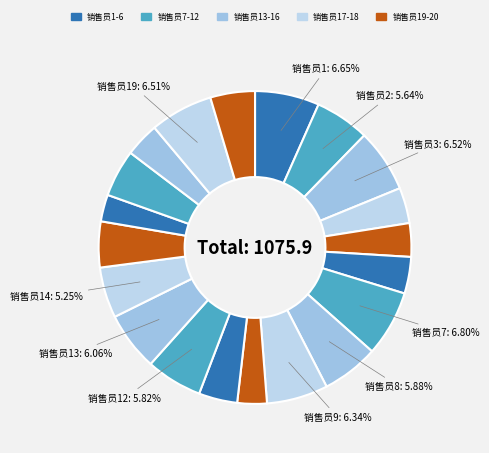

Which slice is the largest?

销售员7